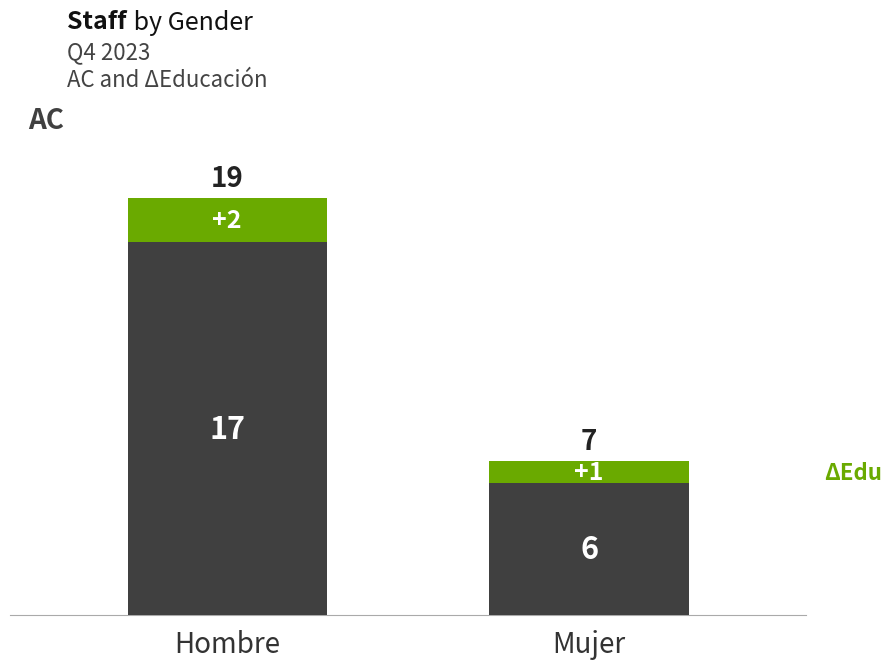

Reading right to left, list the values for the AC series.

6	17